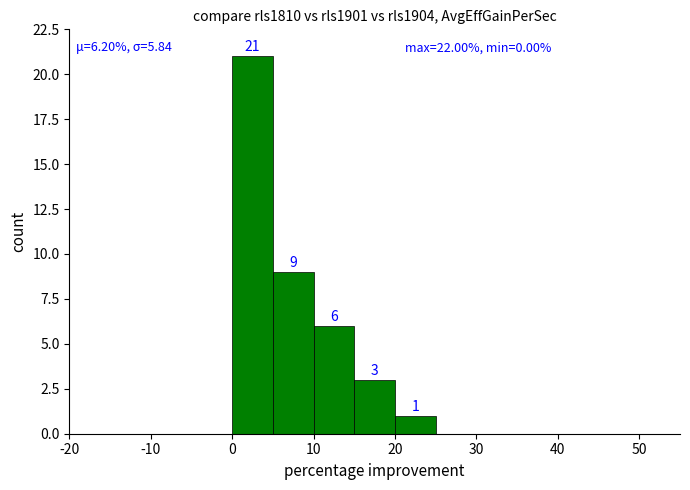

Does the chart contain stacked bars?

No